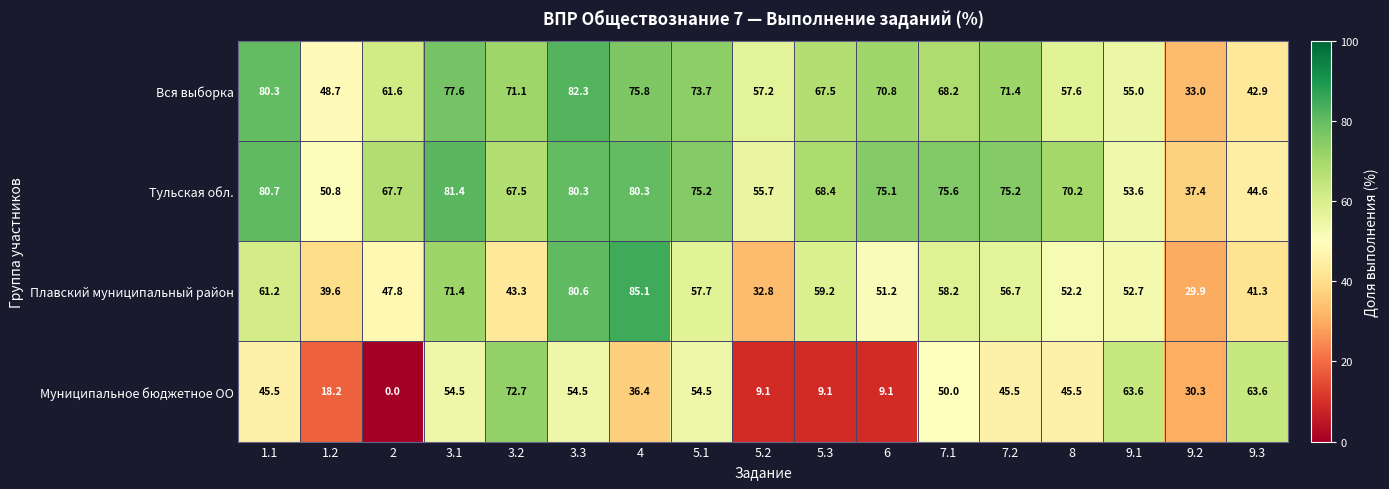

True or false: Вся выборка has a value of 48.7 at 1.2.

True